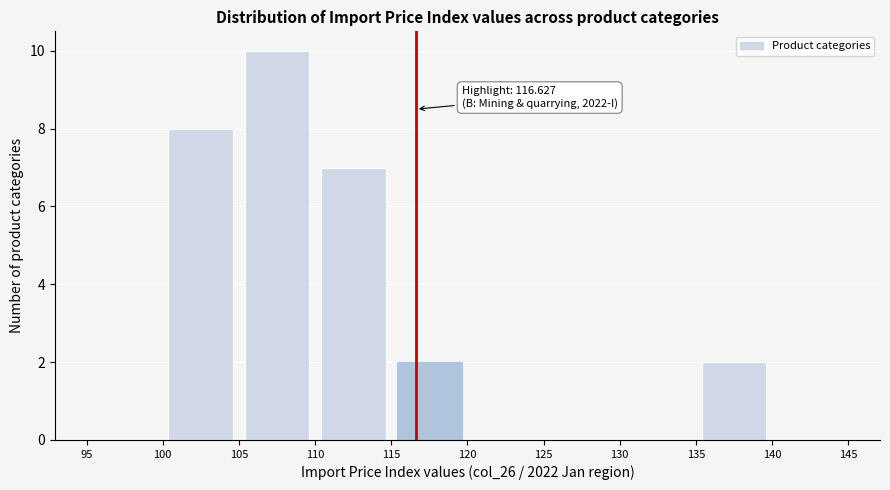

Over which range of the x-axis is the bar tallest?

105 to 110